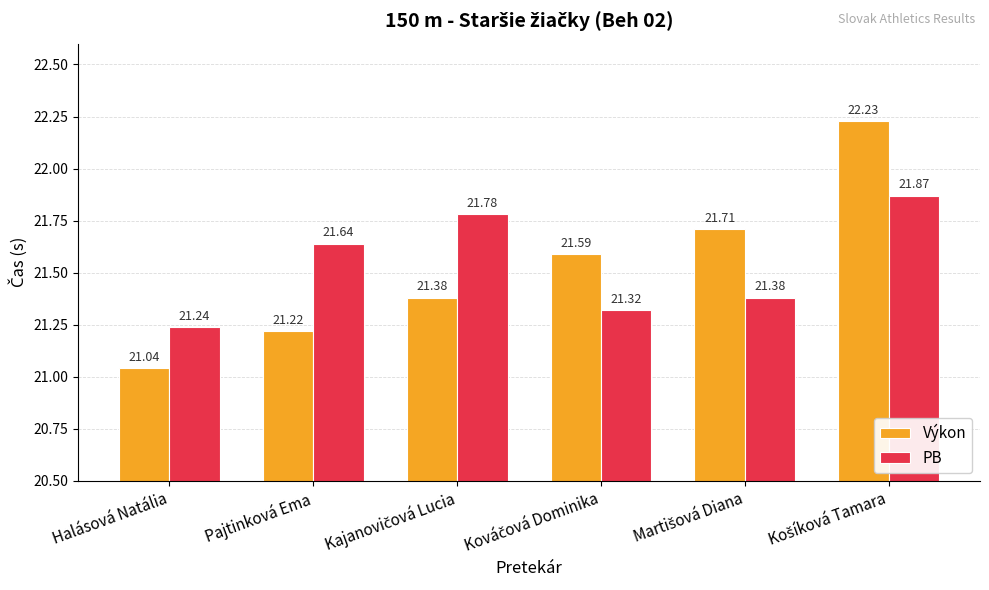

Which series has the largest total across all categories?

PB